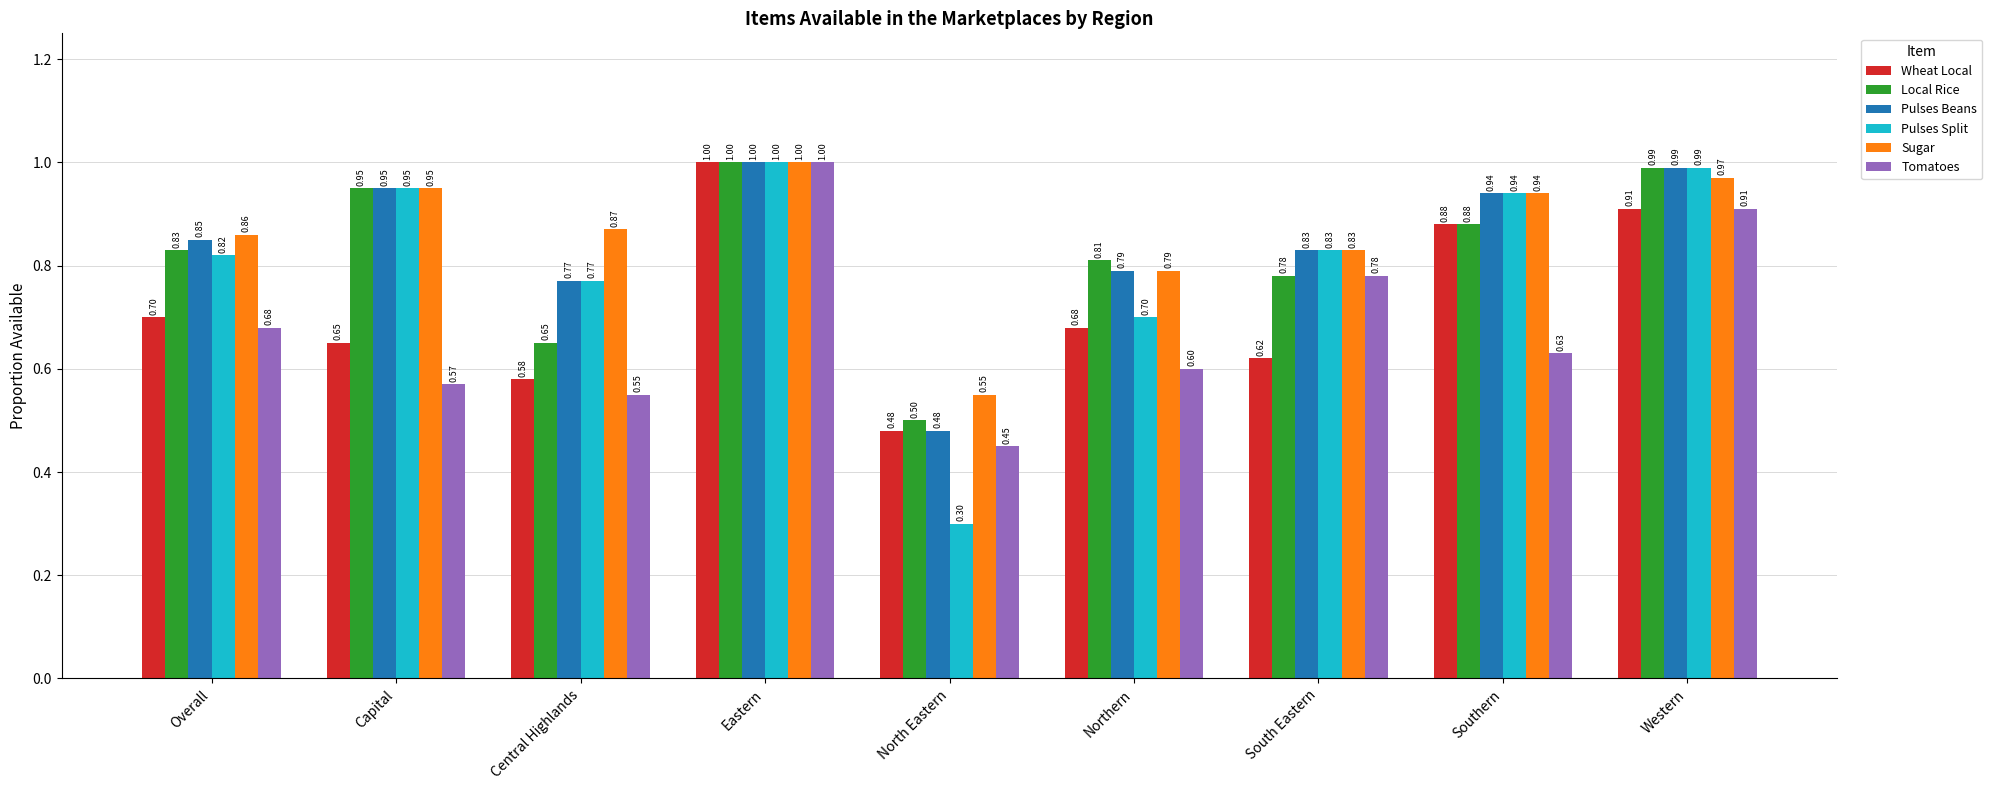

Is the value of Wheat Local at Overall greater than the value of Pulses Split at South Eastern?

No